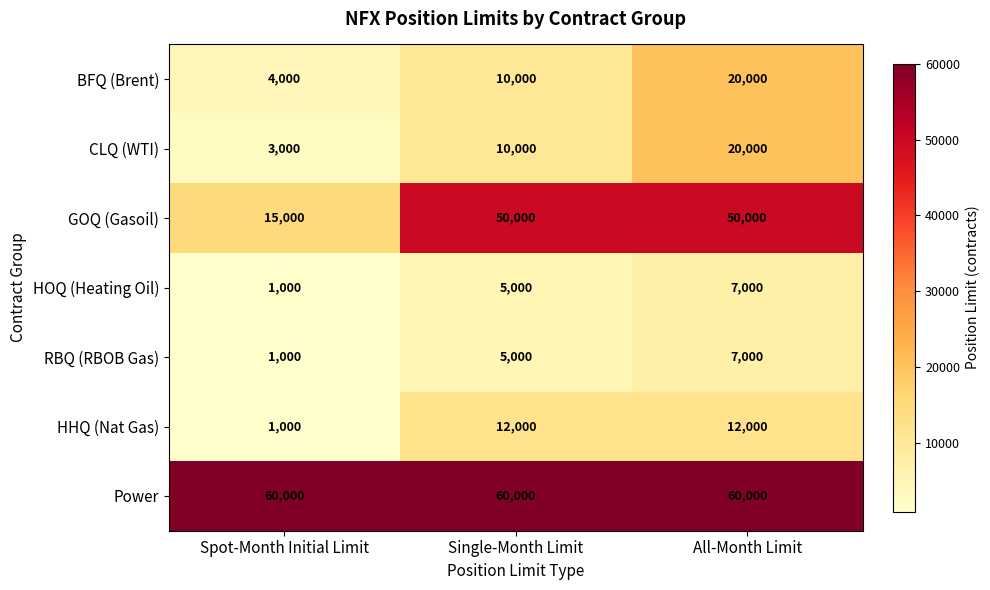

What is the approximate value of GOQ (Gasoil) at Single-Month Limit?

50000